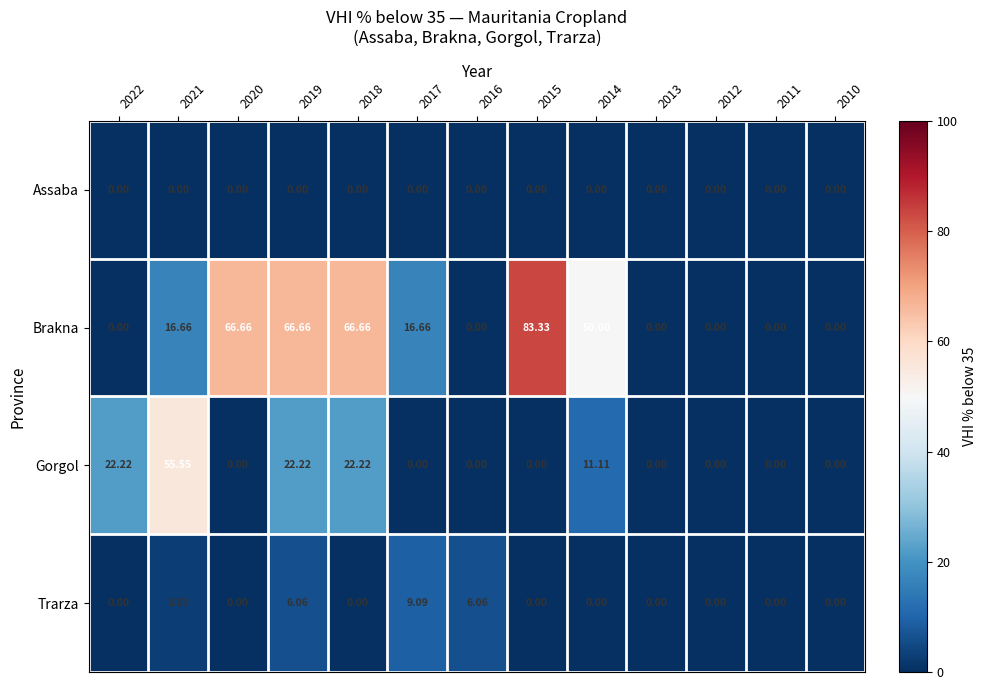

Which series has the widest spread of values?

Brakna